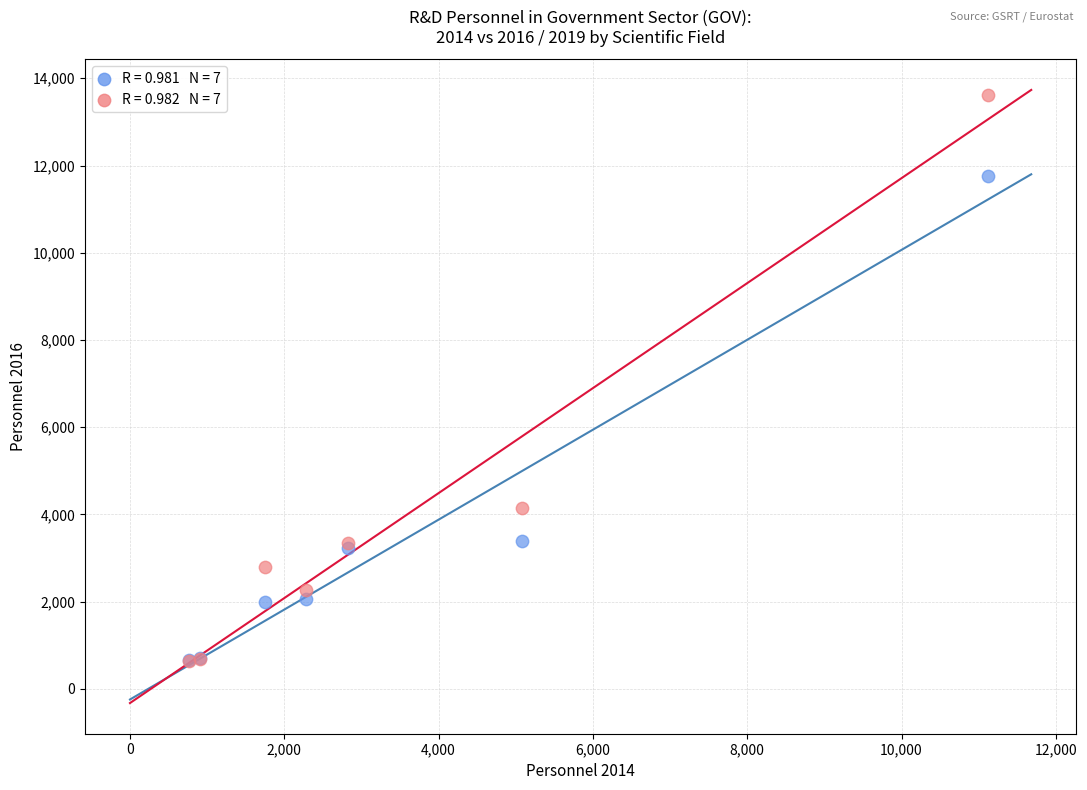

Across all series, what Y value is closest to 7137?

4147.0